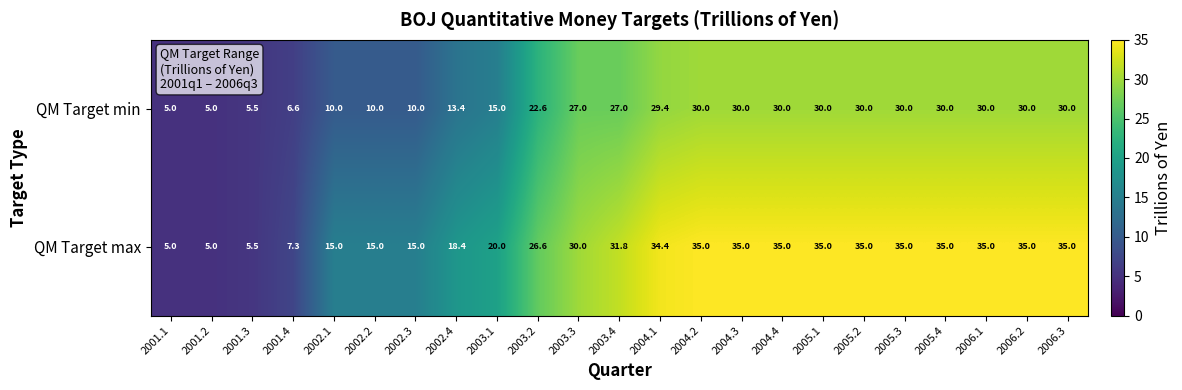

The value of QM Target max at 2001.4 is 11.6. True or false?

False